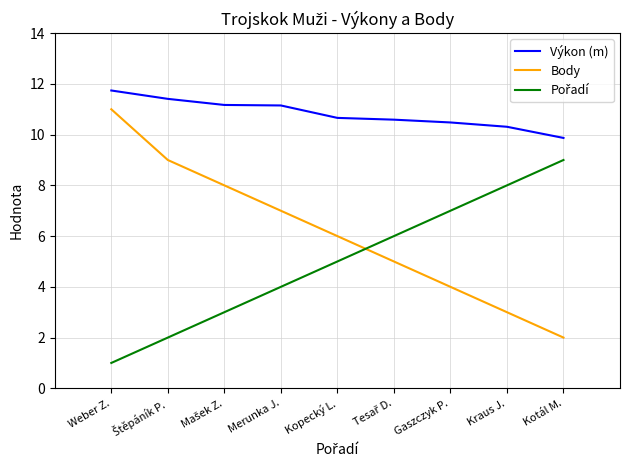

Is this an area chart (filled region under the line)?

No